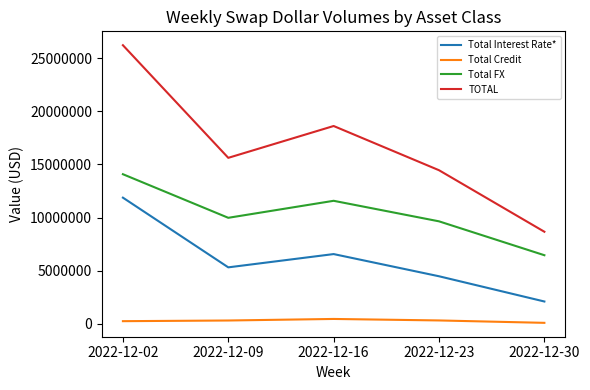

At which category is the sum across all series the highest?

2022-12-02